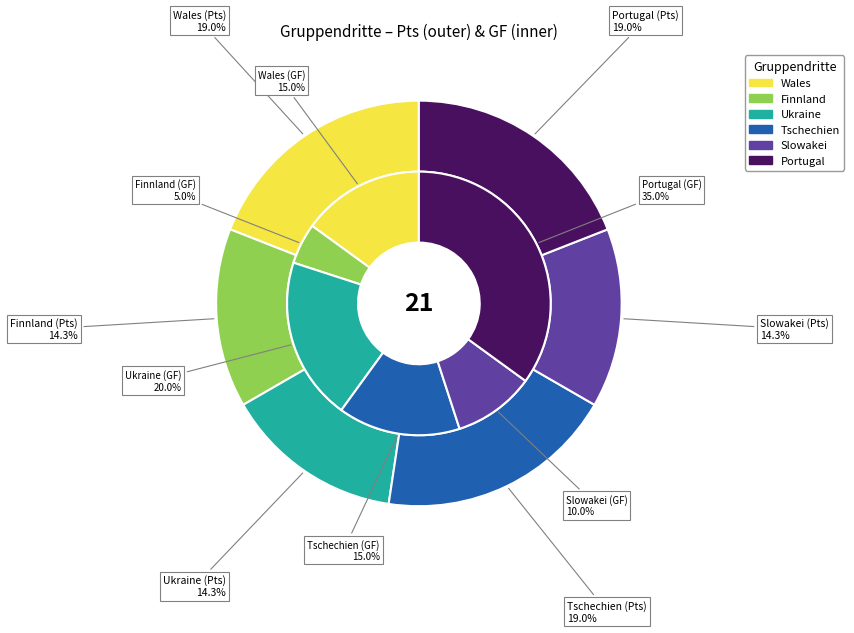

How many segments does this pie chart have?

6